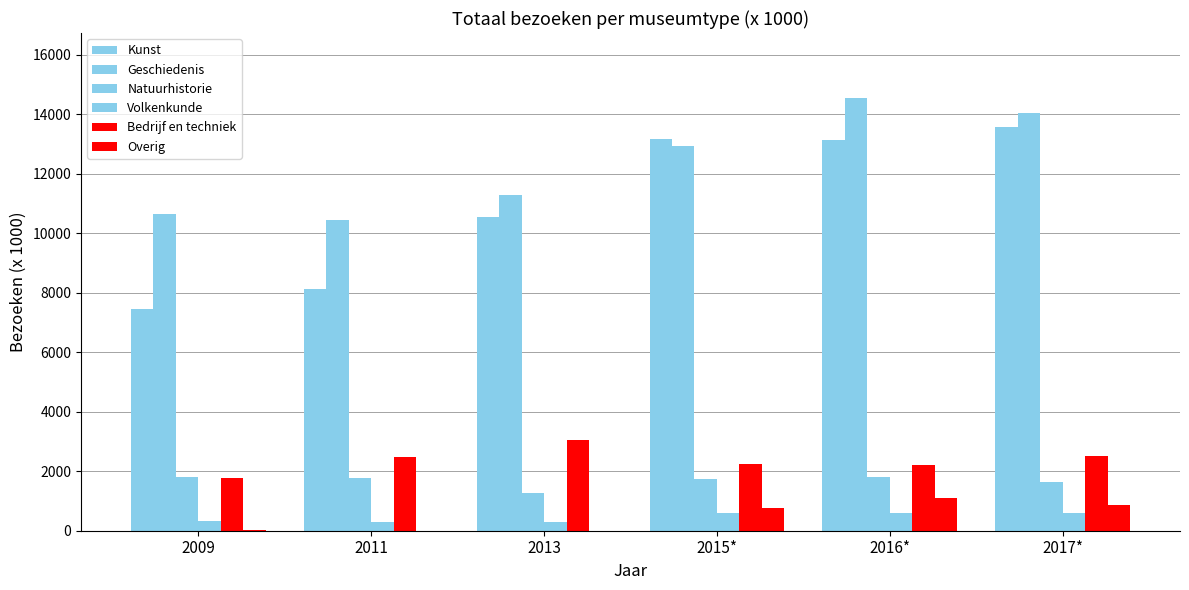

Reading left to right, what are all the values shown in this chart?

Kunst: 2009=7442.0	2011=8116.0	2013=10561.5	2015*=13173.3	2016*=13128.6	2017*=13584.1
Geschiedenis: 2009=10662.9	2011=10462.1	2013=11298.9	2015*=12928.7	2016*=14553.4	2017*=14054.9
Natuurhistorie: 2009=1794.0	2011=1774.0	2013=1266.8	2015*=1741.2	2016*=1822.0	2017*=1625.6
Volkenkunde: 2009=339.5	2011=299.3	2013=299.9	2015*=584.6	2016*=596.6	2017*=587.1
Bedrijf en techniek: 2009=1772.3	2011=2482.7	2013=3057.0	2015*=2253.3	2016*=2193.8	2017*=2521.6
Overig: 2009=26.8	2011=0.0	2013=0.0	2015*=748.2	2016*=1111.5	2017*=871.2